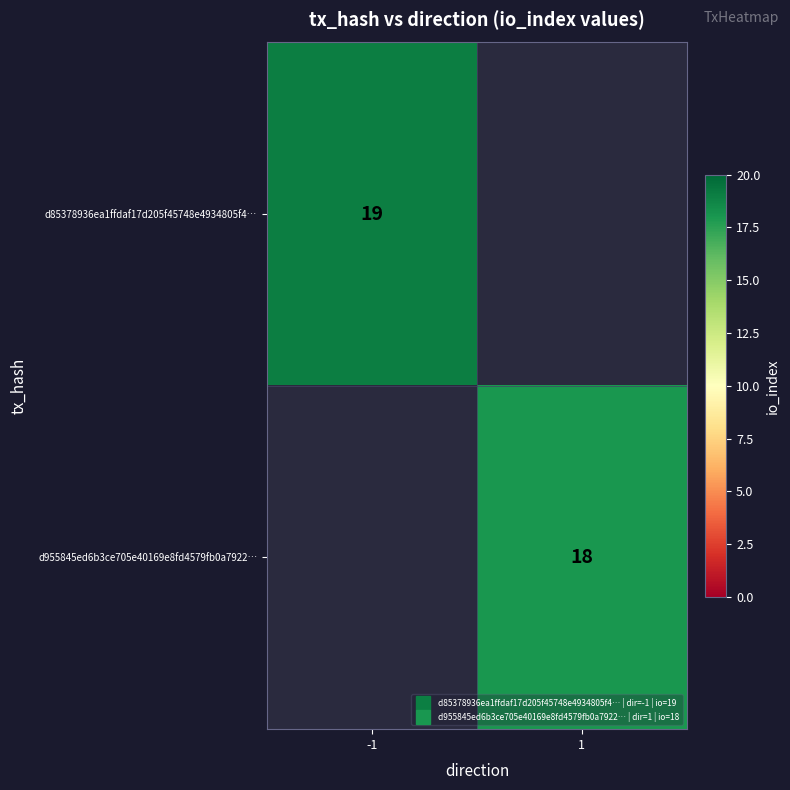

Count the number of data series in this chart.

2